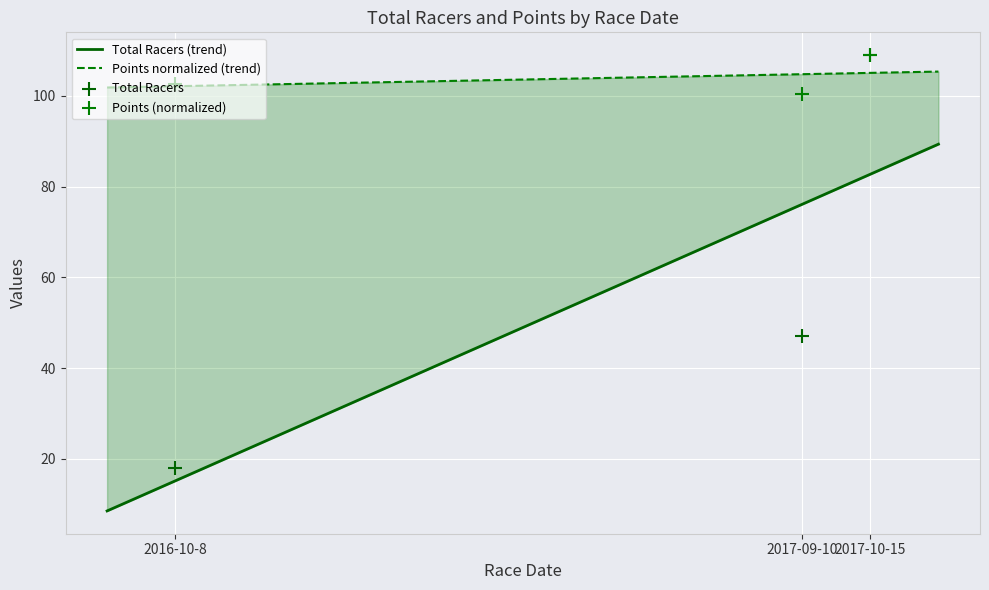

Is the value of Total Racers at 2017-09-10 greater than the value of Points at 2016-10-8?

No